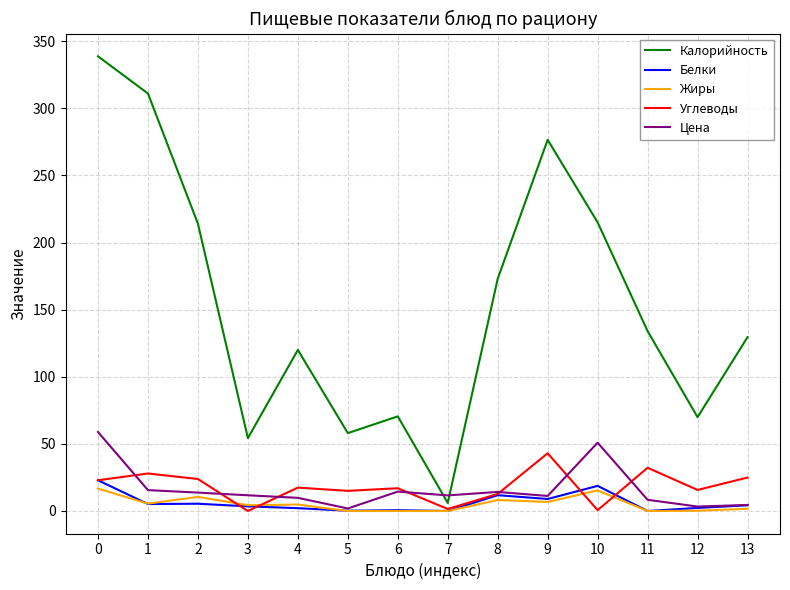

What is the total value across all series at 12?

91.4